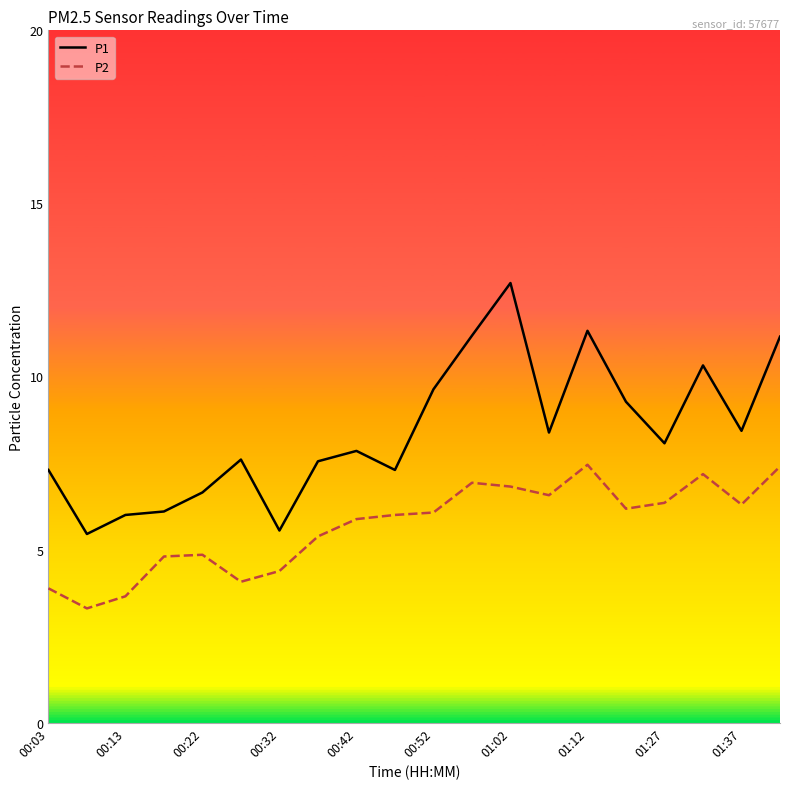

True or false: P2 and P1 intersect in this chart.

False